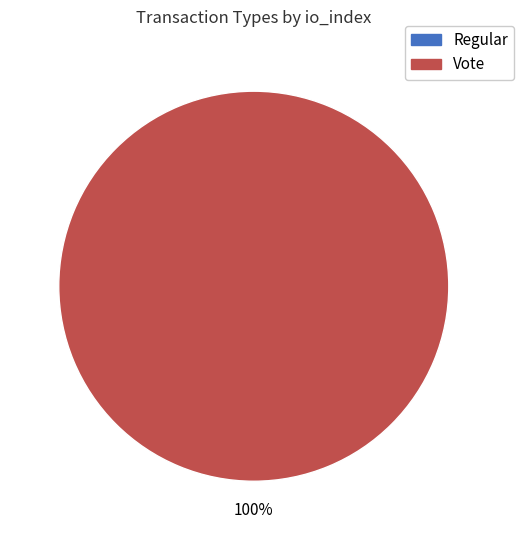

What is the total percentage of Vote and Regular?

100.0%